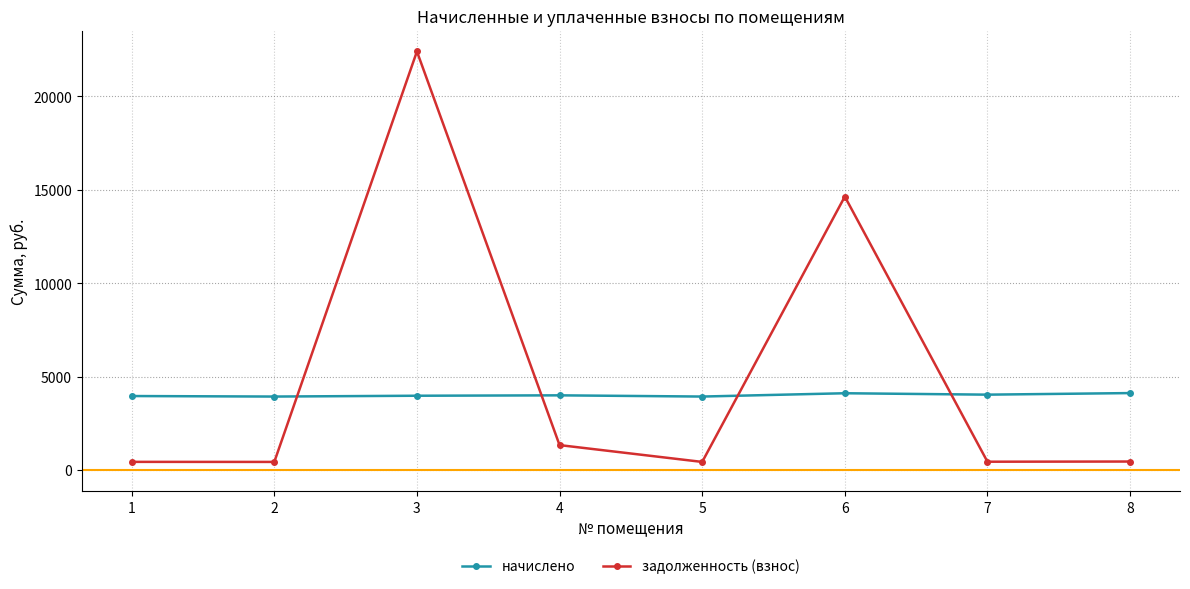

True or false: начислено has a value of 5363.9 at 5.

False